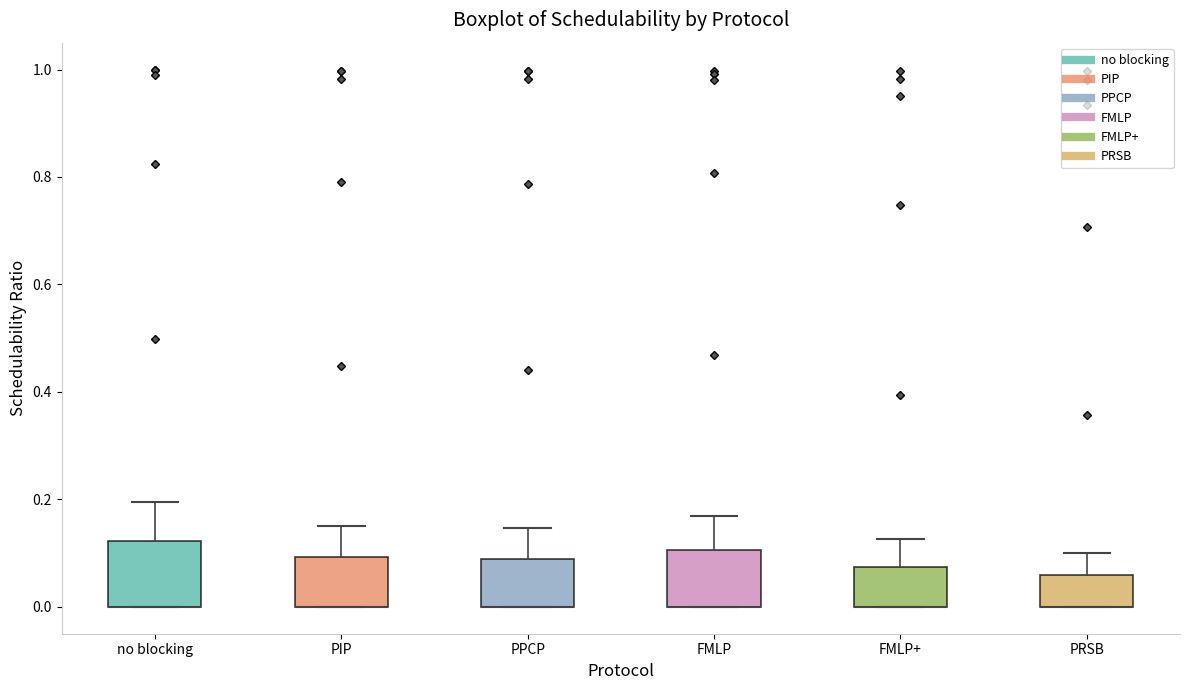

Reading left to right, transcribe this box plot: for each box, give where its median line is, the range the box spans, and where its two whiskers end, as read against the y-axis. The values are not printed on the chart, so give them approximately, as read against the axis.

no blocking: median 0.00 (drawn on the box's lower edge), box 0.00 to 0.12, whiskers 0.00 to 0.20
PIP: median 0.00 (drawn on the box's lower edge), box 0.00 to 0.10, whiskers 0.00 to 0.14
PPCP: median 0.00 (drawn on the box's lower edge), box 0.00 to 0.08, whiskers 0.00 to 0.14
FMLP: median 0.00 (drawn on the box's lower edge), box 0.00 to 0.10, whiskers 0.00 to 0.16
FMLP+: median 0.00 (drawn on the box's lower edge), box 0.00 to 0.08, whiskers 0.00 to 0.12
PRSB: median 0.00 (drawn on the box's lower edge), box 0.00 to 0.06, whiskers 0.00 to 0.10